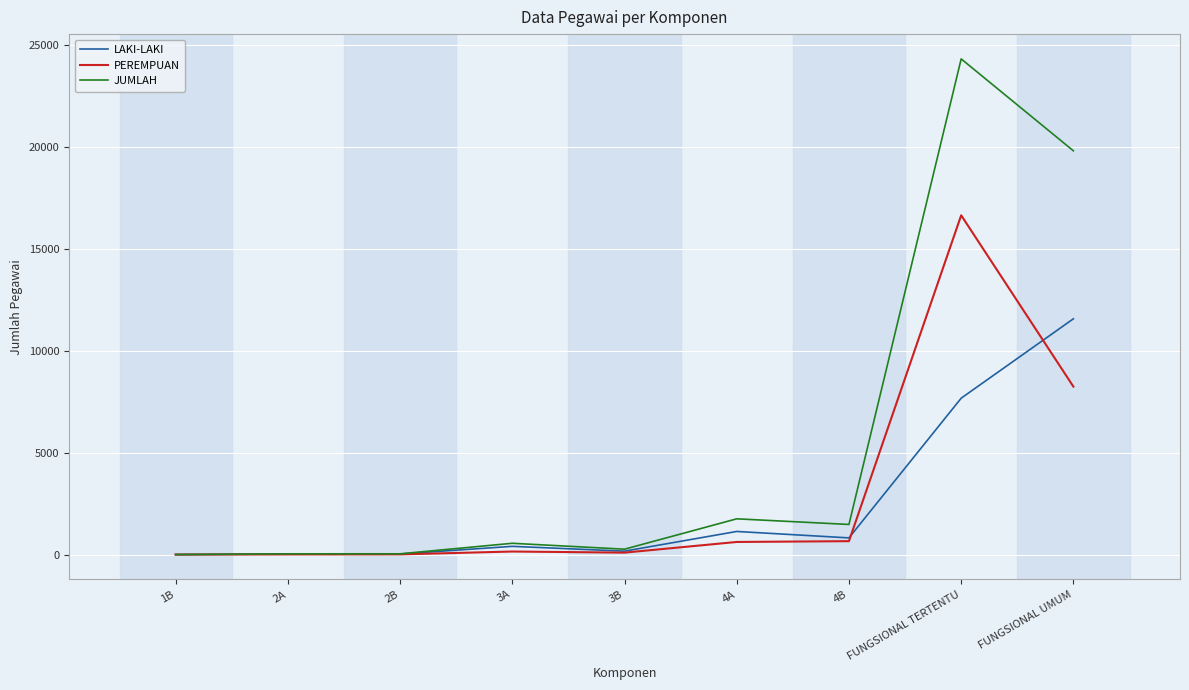

True or false: JUMLAH has a value of 37 at 2A.

True